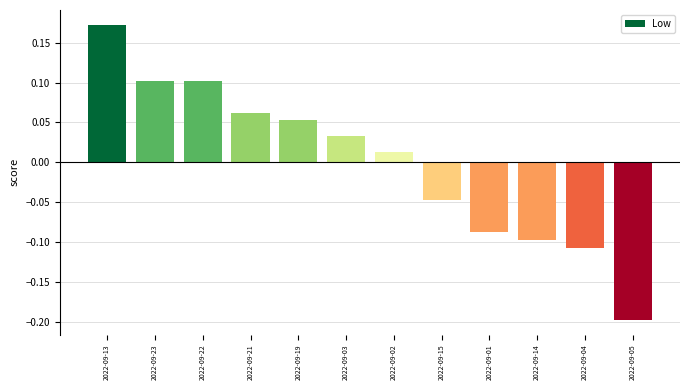

What is the label of the 8th bar from the right?

2022-09-19